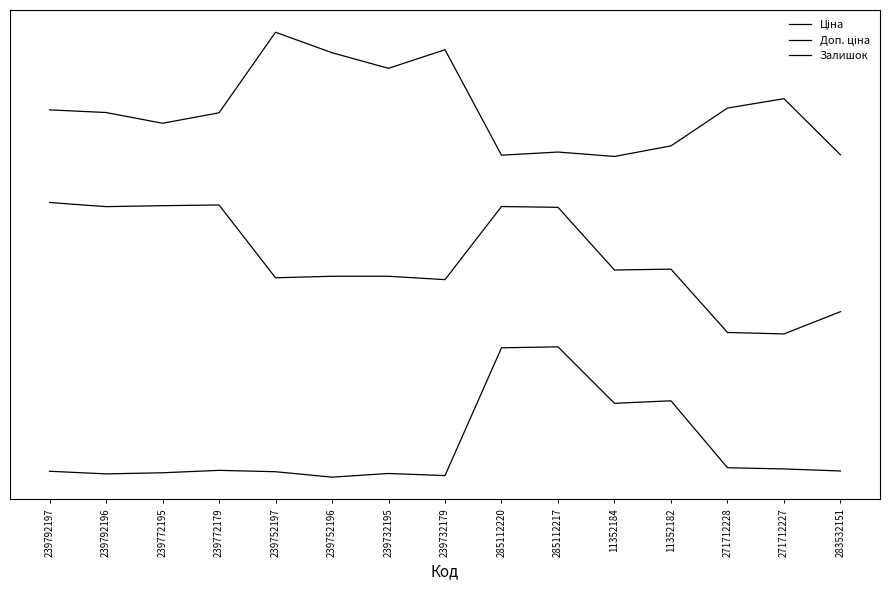

Between 11352182 and 271712227, which series saw the biggest shift?

Ціна